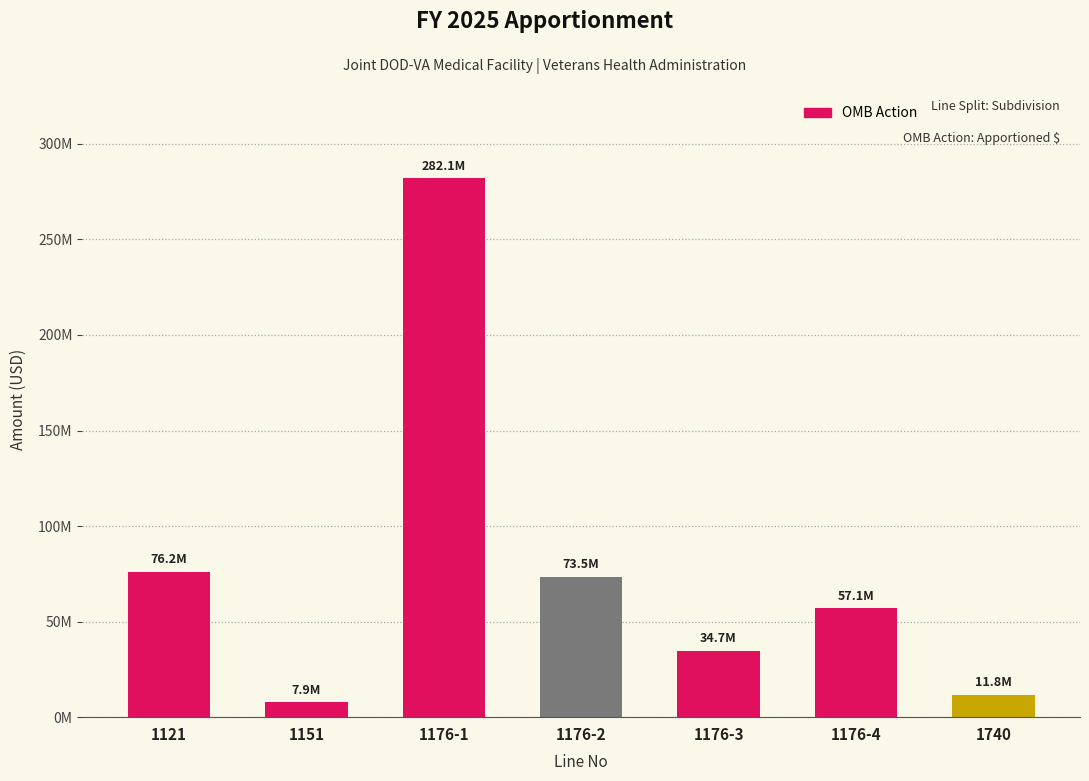

What is the maximum value shown in the chart?

282126320